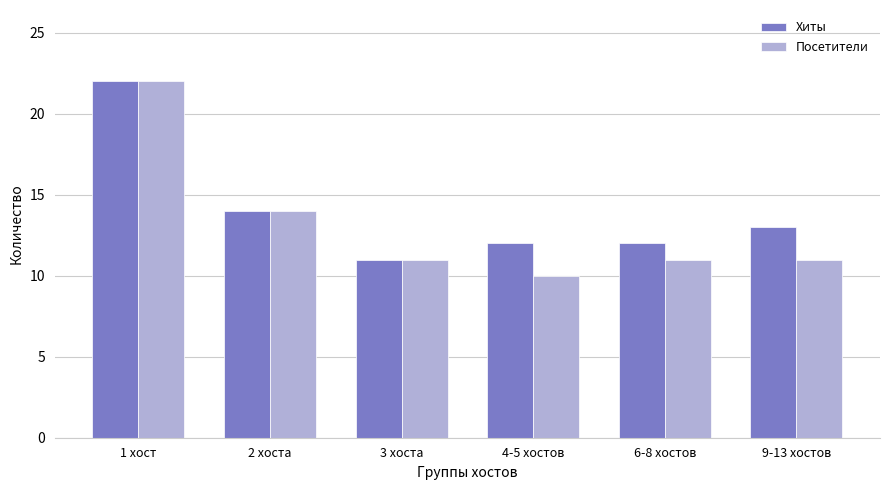

Which series has the largest total across all categories?

Хиты